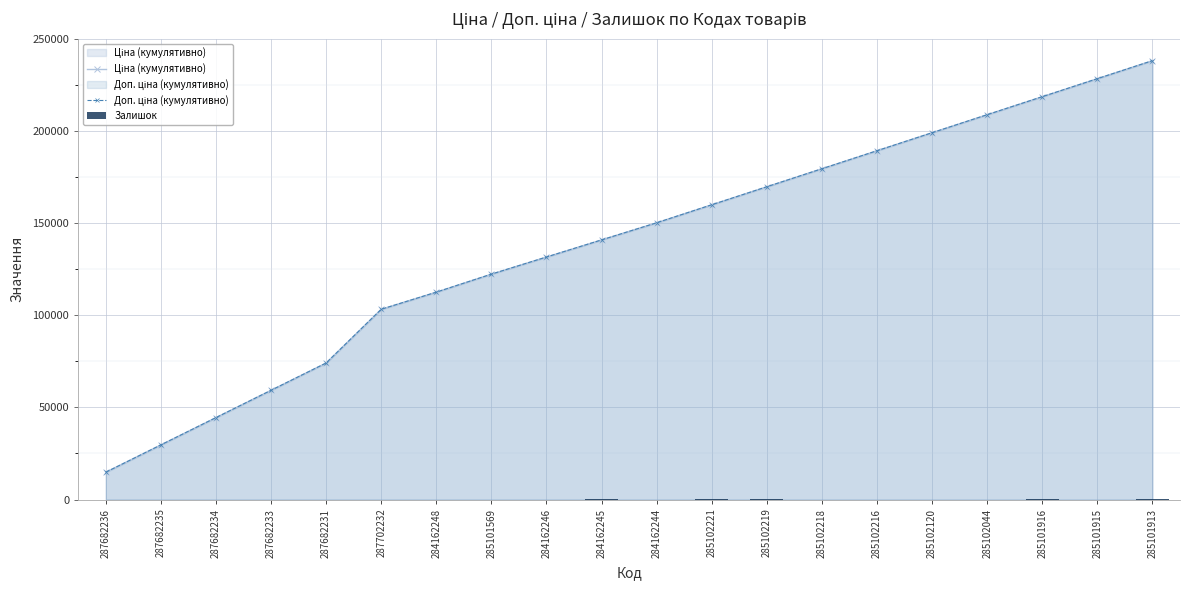

List the series in order of their peak value, lowest first.

Залишок, Ціна (кумулятивно), Доп. ціна (кумулятивно)